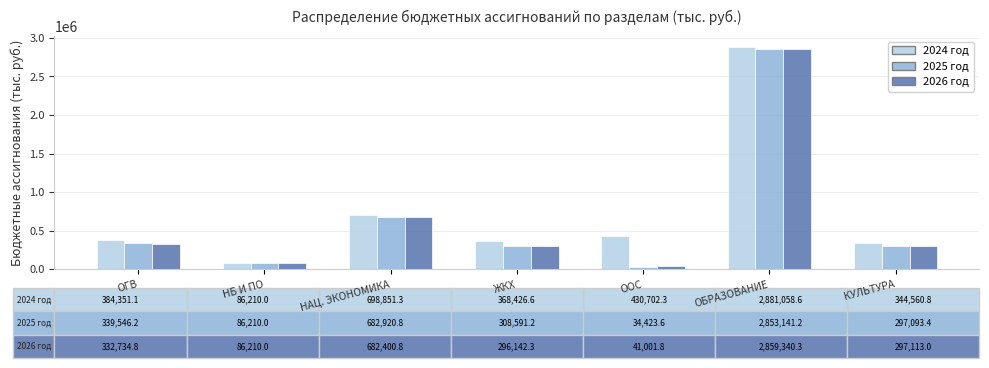

At which label is 2026 год closest to 1450171?

НАЦ. ЭКОНОМИКА